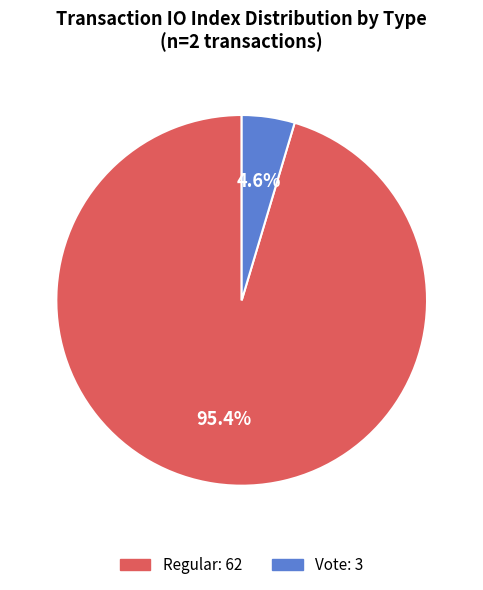

To the nearest percent, what is the average slice percentage?

50%